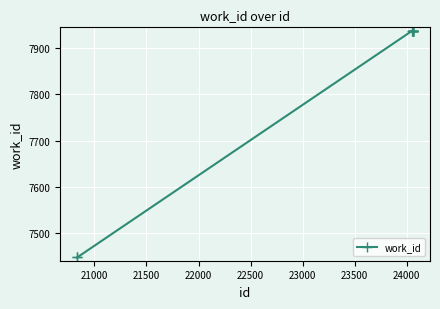

What is the value of the 3rd point from the left?

7938